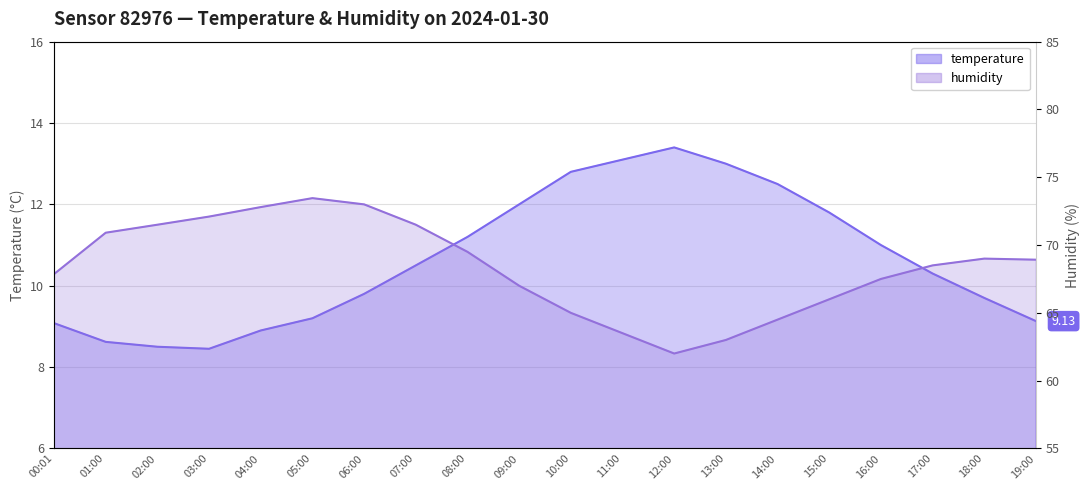

List the labels in order of temperature value, largest first.

12:00, 11:00, 13:00, 10:00, 14:00, 09:00, 15:00, 08:00, 16:00, 07:00, 17:00, 06:00, 18:00, 05:00, 19:00, 00:01, 04:00, 01:00, 02:00, 03:00